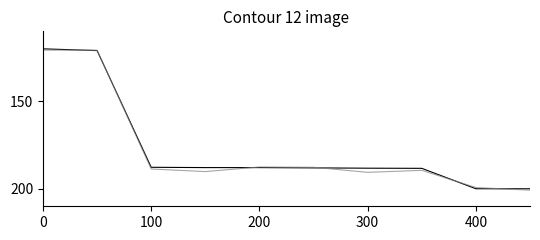

What is the greatest value displayed?

200.8